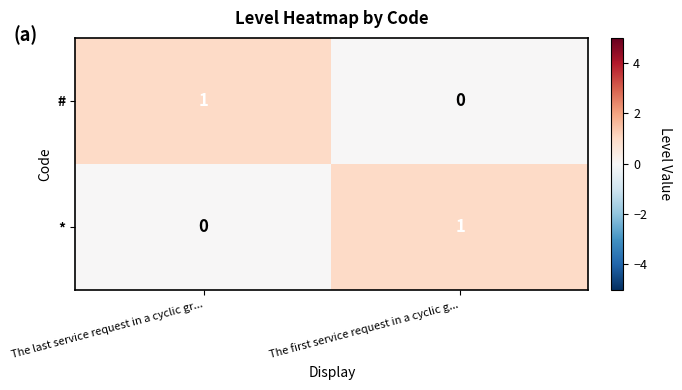

Rank the series at The first service request in a cyclic g... from lowest to highest value.

#, *